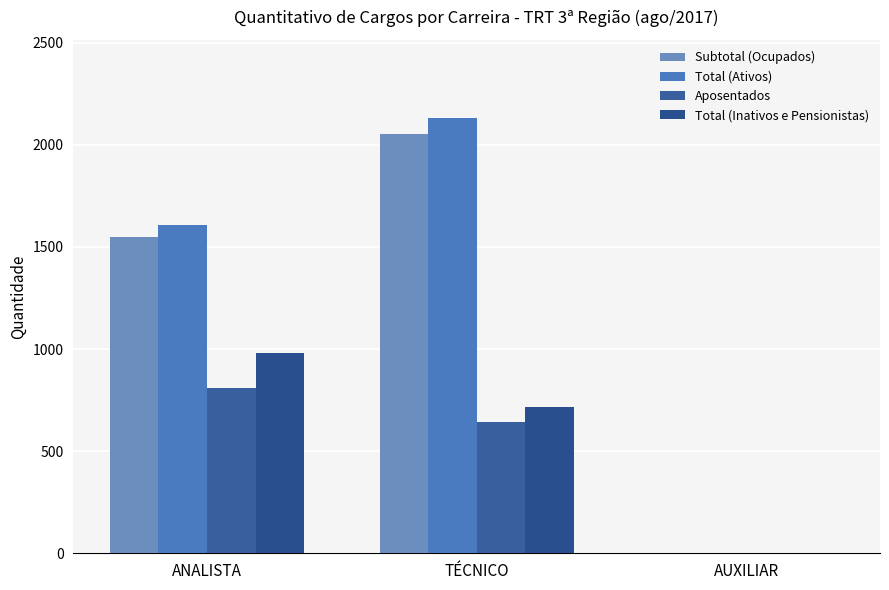

What is the greatest value displayed?

2130